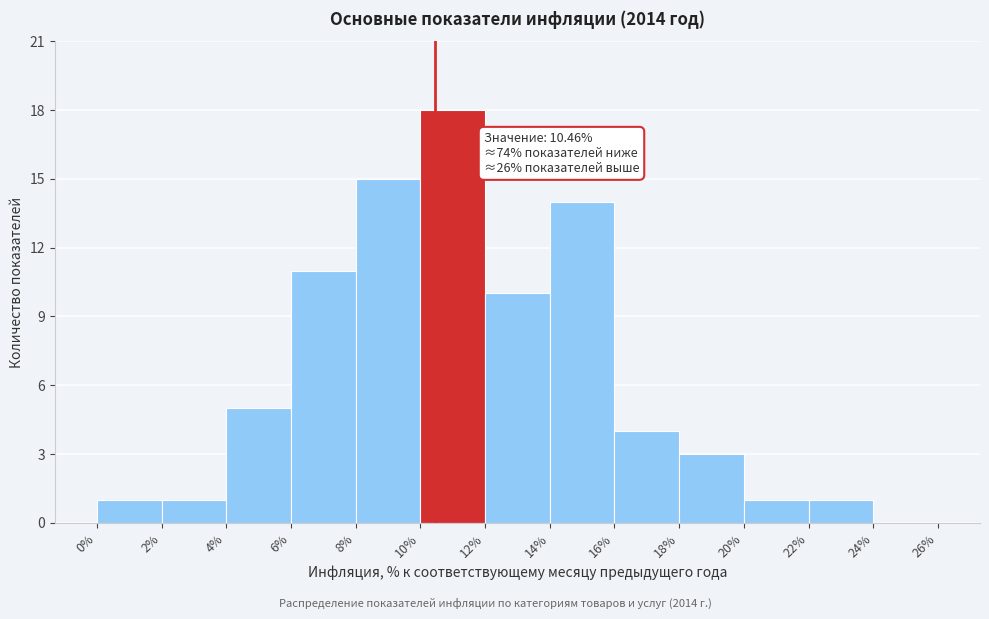

Which range on the x-axis has the tallest bar?

10% to 12%